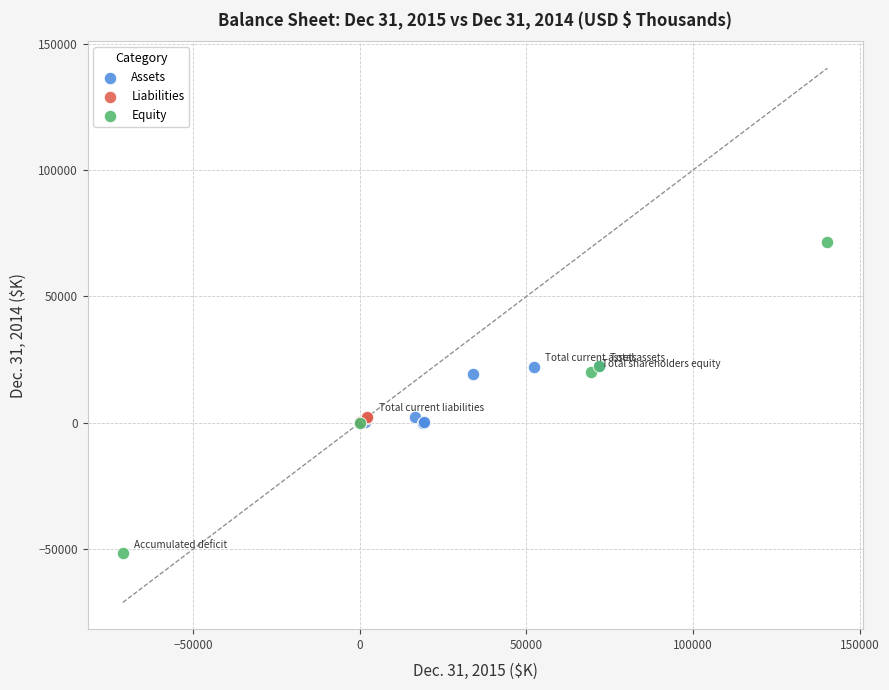

What are all the series names shown in the legend?

Assets, Liabilities, Equity